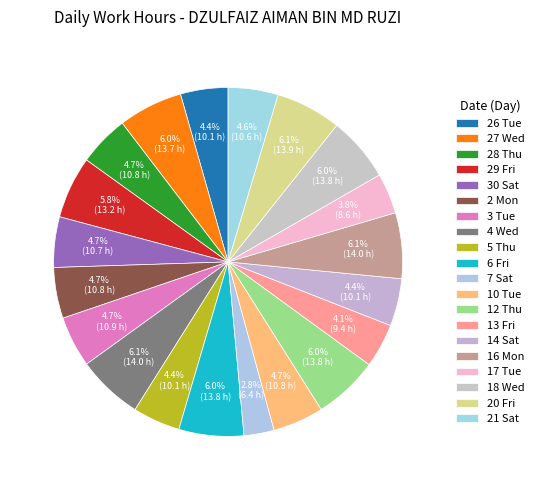

How many segments does this pie chart have?

20